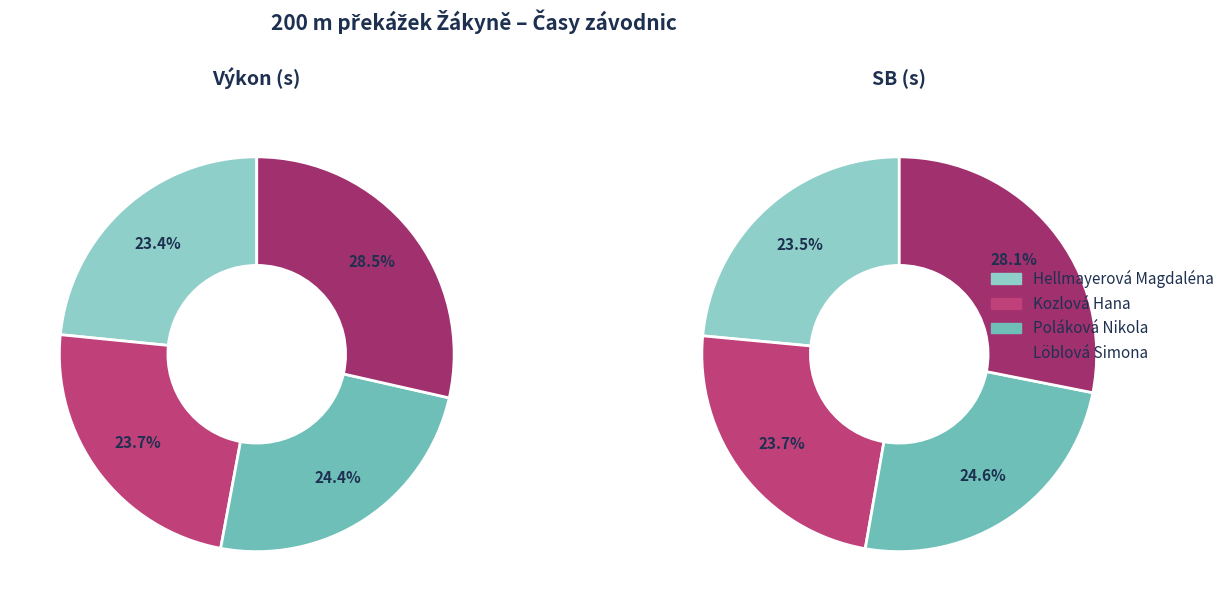

To the nearest percent, what percentage of the pie is Hellmayerová Magdaléna?

24%